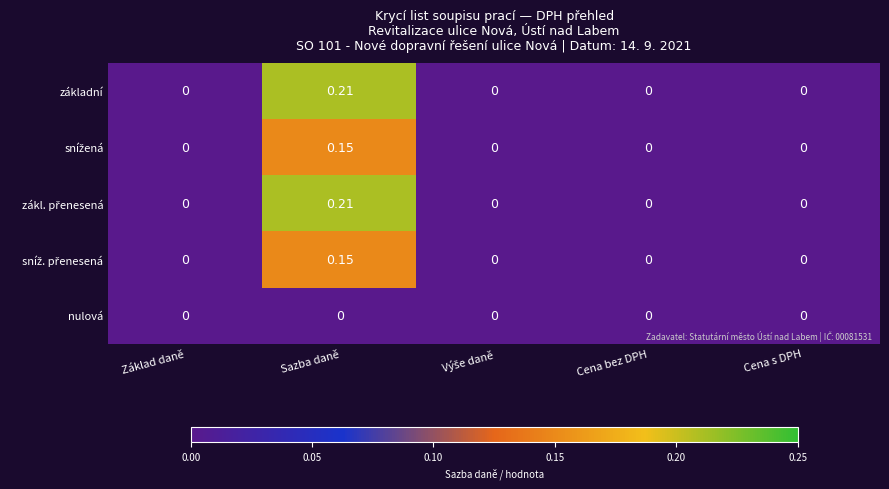

At which category is the sum across all series the highest?

Sazba daně